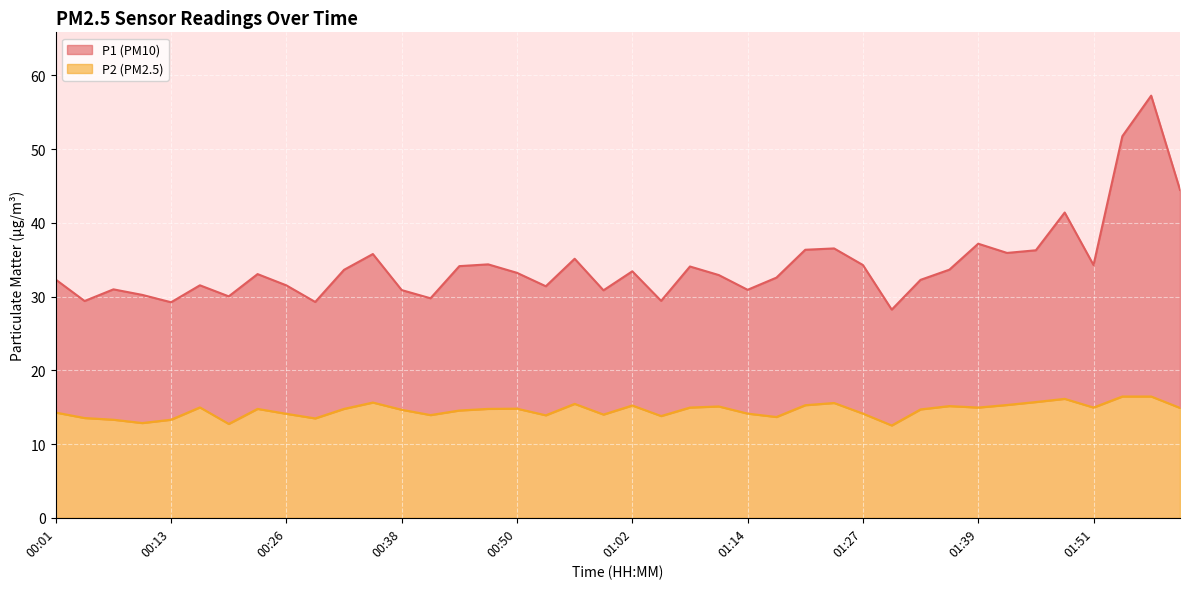

Rank the series by their average value, from lowest to highest.

P2, P1